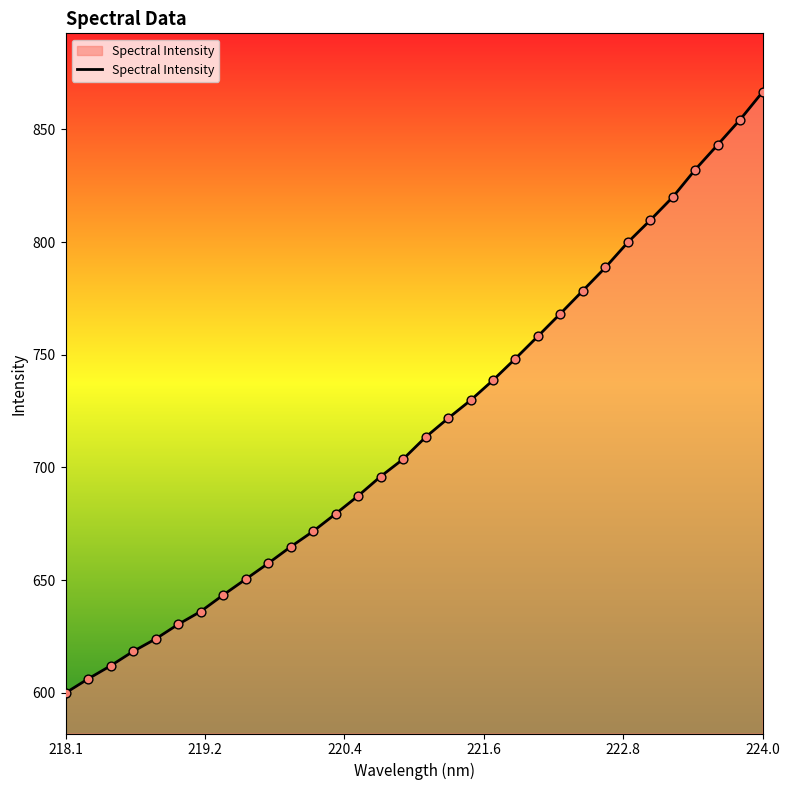

What is the difference between the maximum and minimum values?

266.7